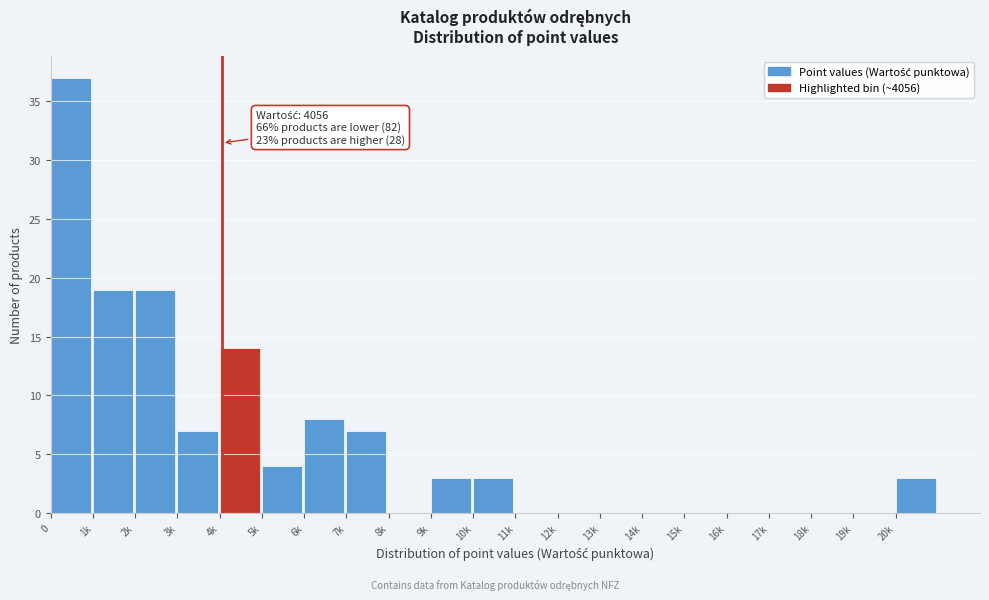

Reading right to left, transcribe all the data shown in this chart.

20k=3	19k=0	18k=0	17k=0	16k=0	15k=0	14k=0	13k=0	12k=0	11k=0	10k=3	9k=3	8k=0	7k=7	6k=8	5k=4	4k=14	3k=7	2k=19	1k=19	0=37